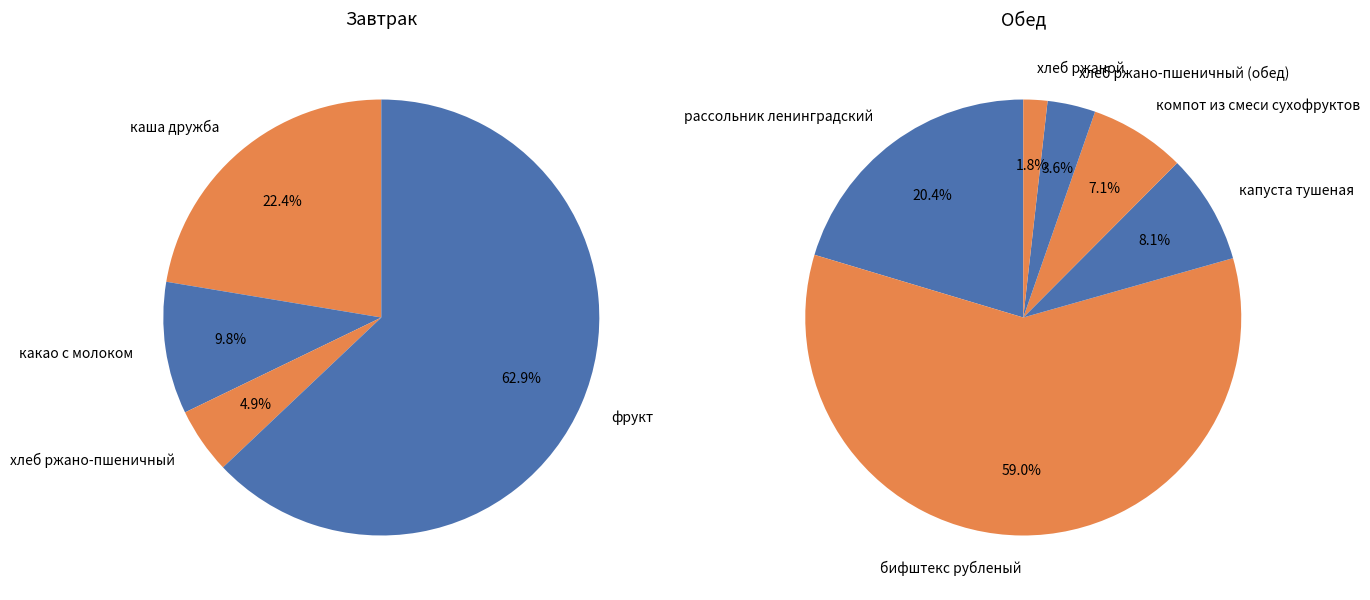

To the nearest percent, what is the difference between the хлеб ржано-пшеничный and компот из смеси сухофруктов slice percentages?

2%